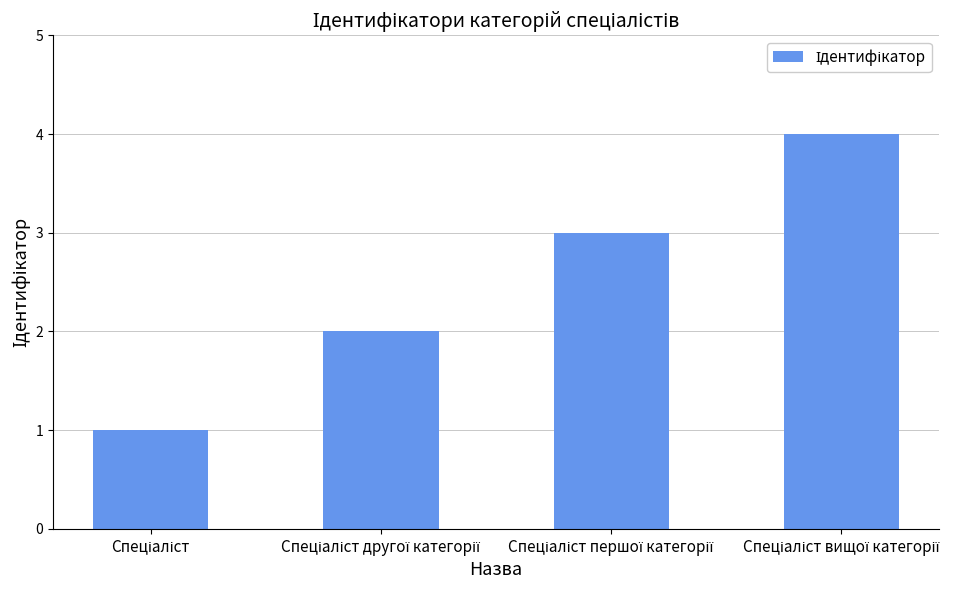

What is the sum of all values?

10